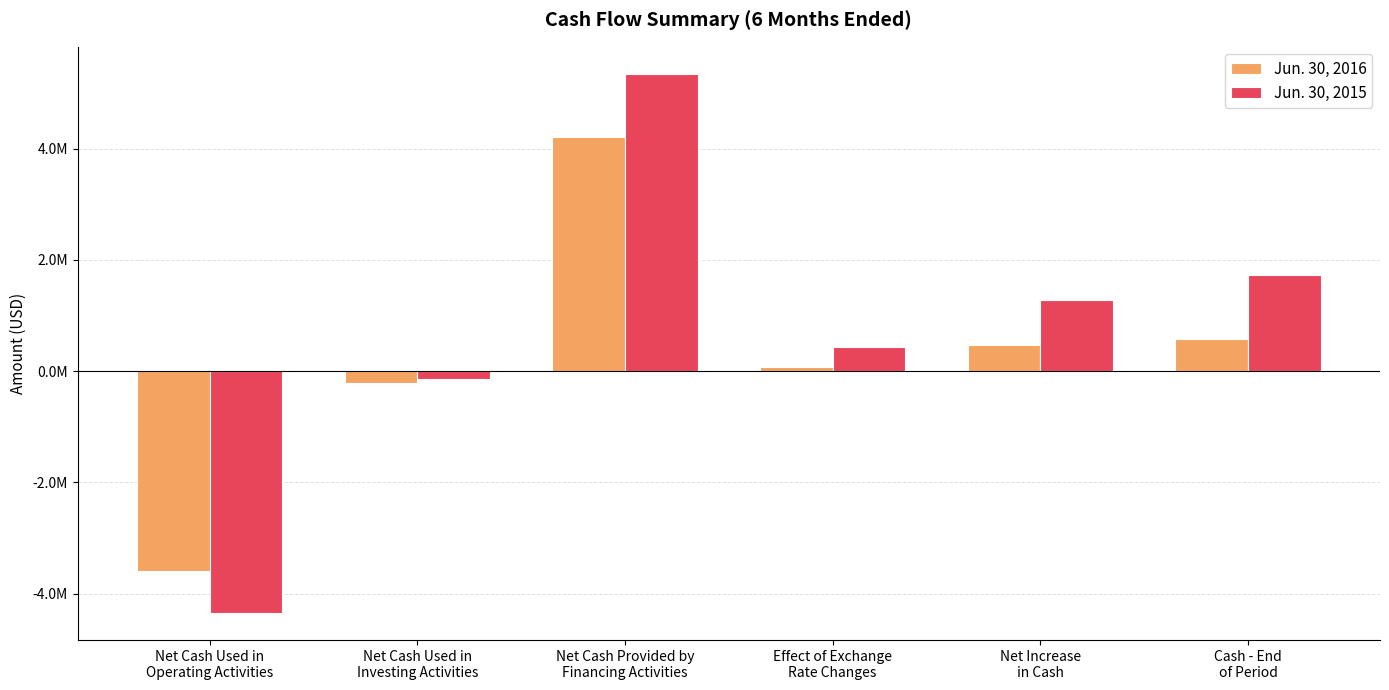

Is it true that Jun. 30, 2016 equals -3590177 at Net Cash Used in
Operating Activities?

True